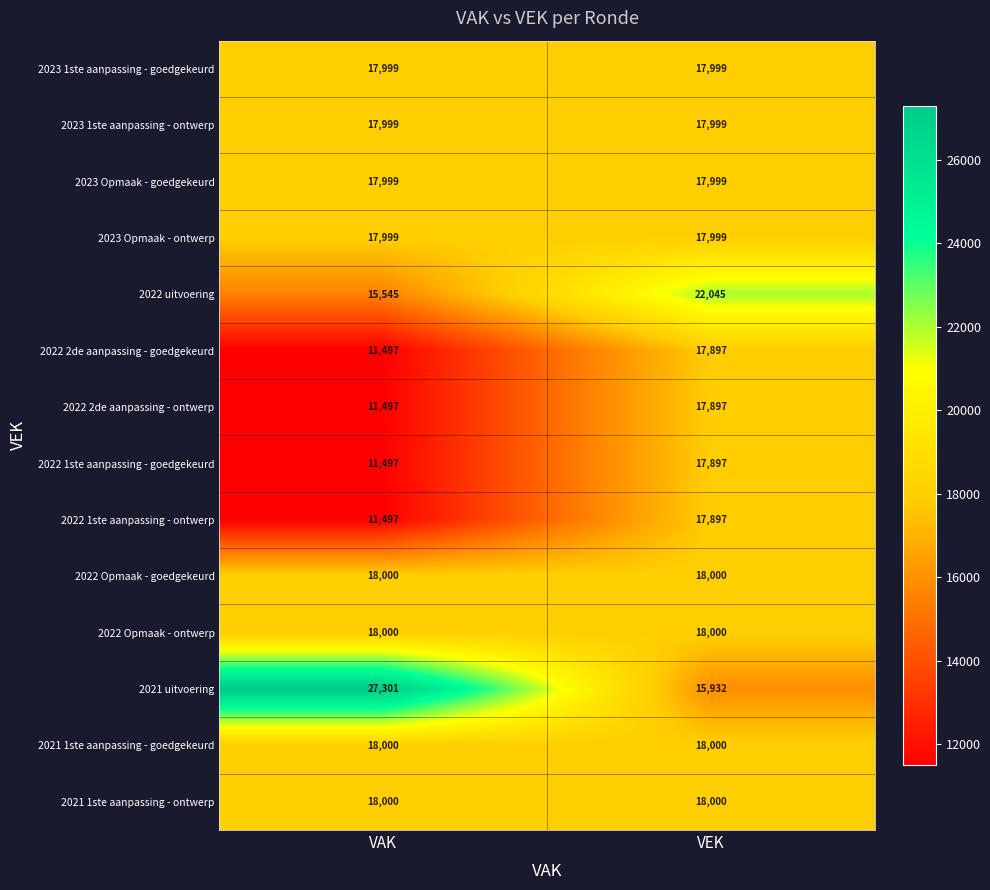

Which label corresponds to the largest value in the chart?

VAK